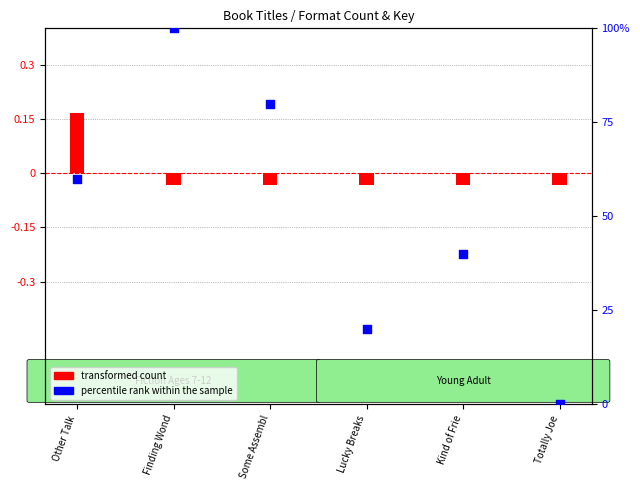

At which category is the sum across all series the highest?

Finding Wond